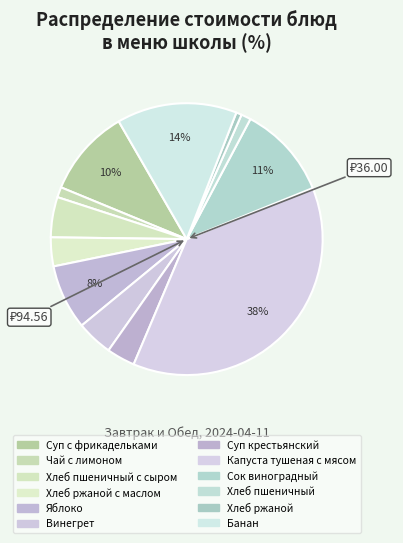

Count the number of slices in the pie.

12